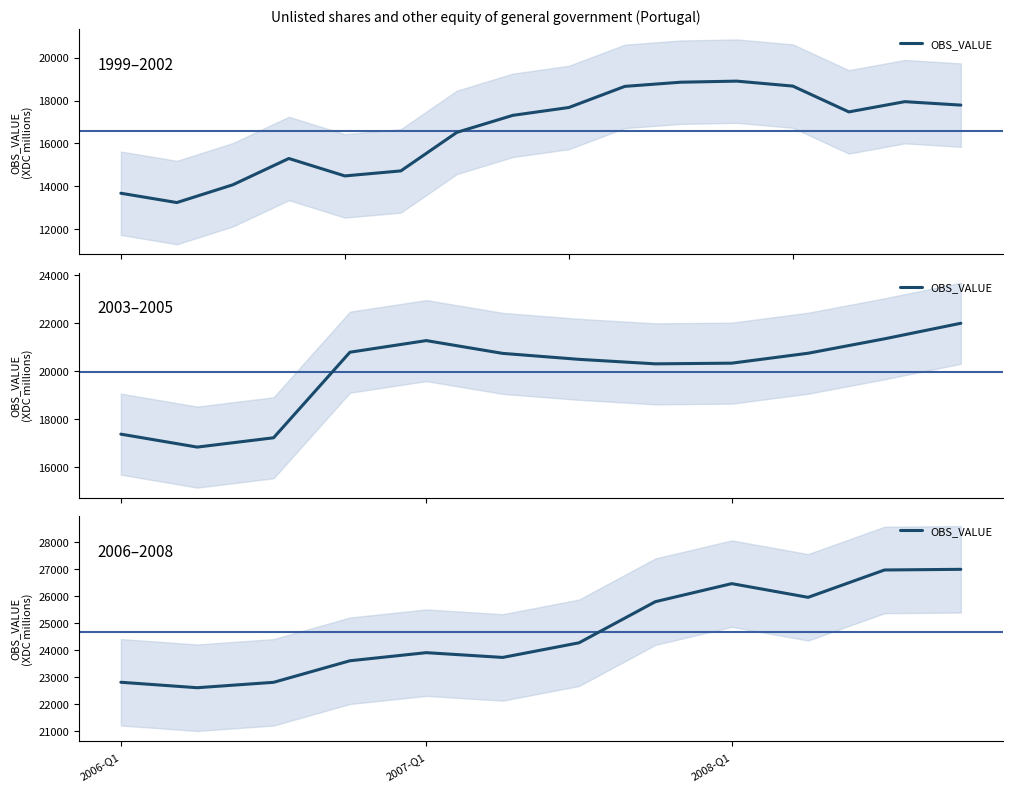

What is the average value?

24652.9